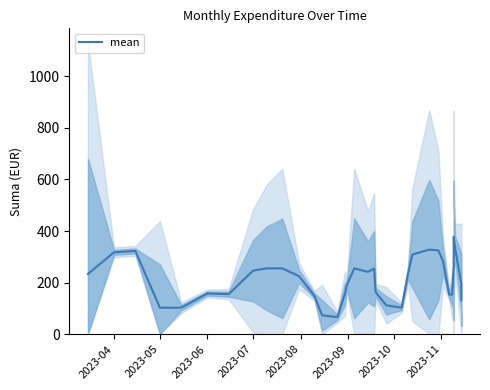

Reading left to right, what are all the values shown in this chart?

233.6	317.6	322.8	102.7	102.9	157.9	155.5	246.7	255.4	255.2	224.9	148.5	73.5	66.0	157.7	187.2	255.2	241.8	254.4	162.7	111.9	102.8	230.0	308.8	328.0	325.1	283.9	153.7	153.7	264.9	323.9	324.9	378.0	331.4	196.2	132.0